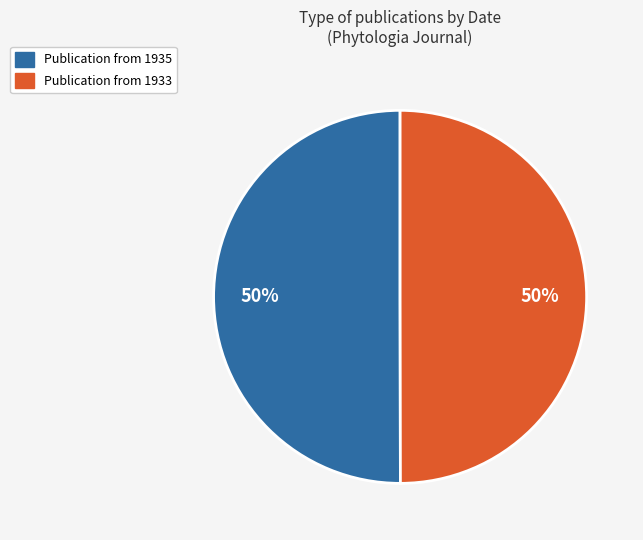

To the nearest percent, what is the average slice percentage?

50%